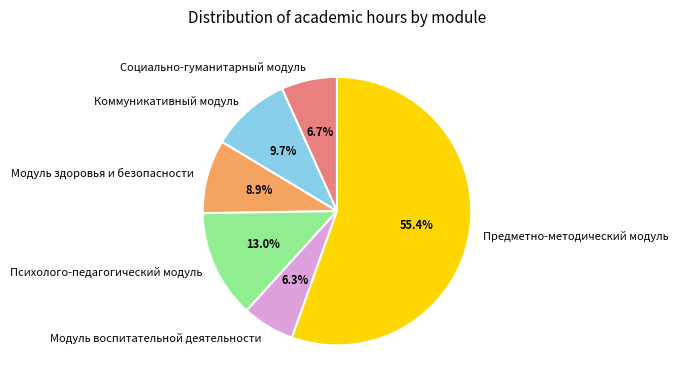

To the nearest percent, what is the difference between the Коммуникативный модуль and Модуль здоровья и безопасности slice percentages?

1%